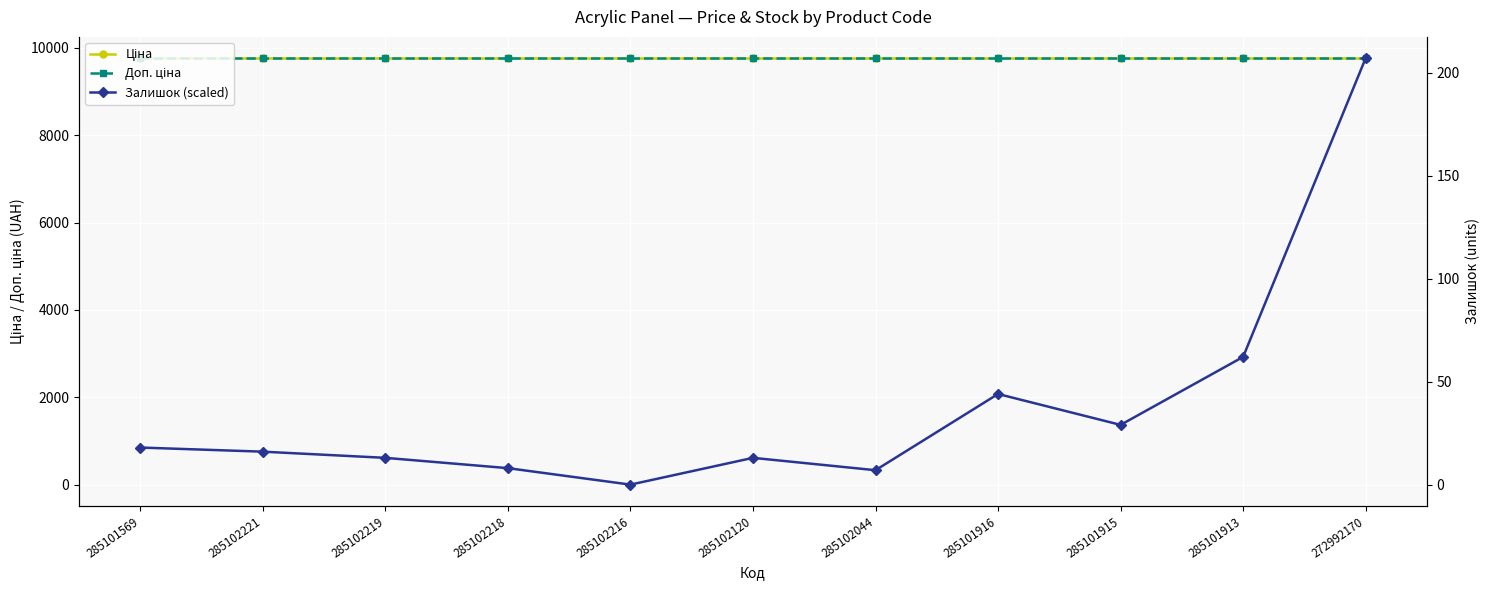

What is the difference between the maximum and minimum values in the Залишок (scaled) series?

9764.4